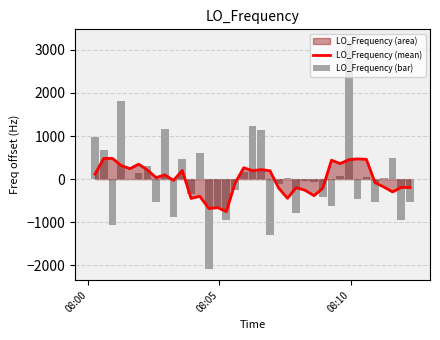

Which series has the widest spread of values?

LO_Frequency (bar)